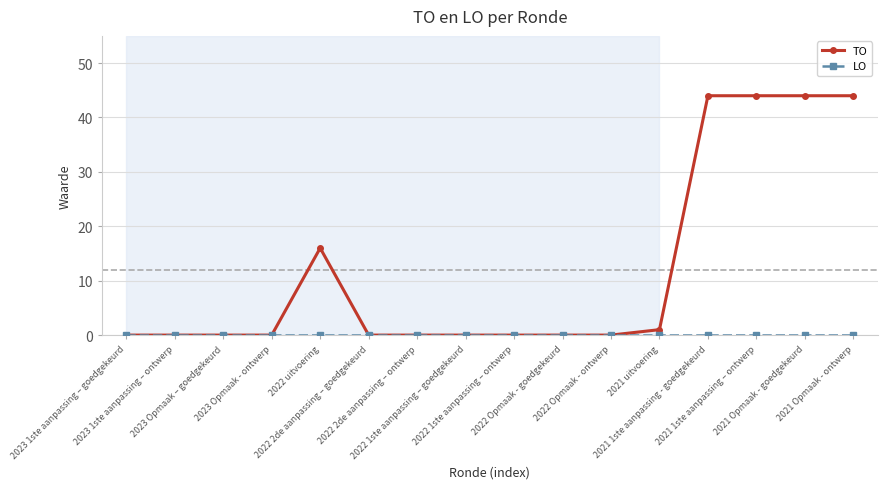

What position from the left is 2022 2de aanpassing – ontwerp?

7